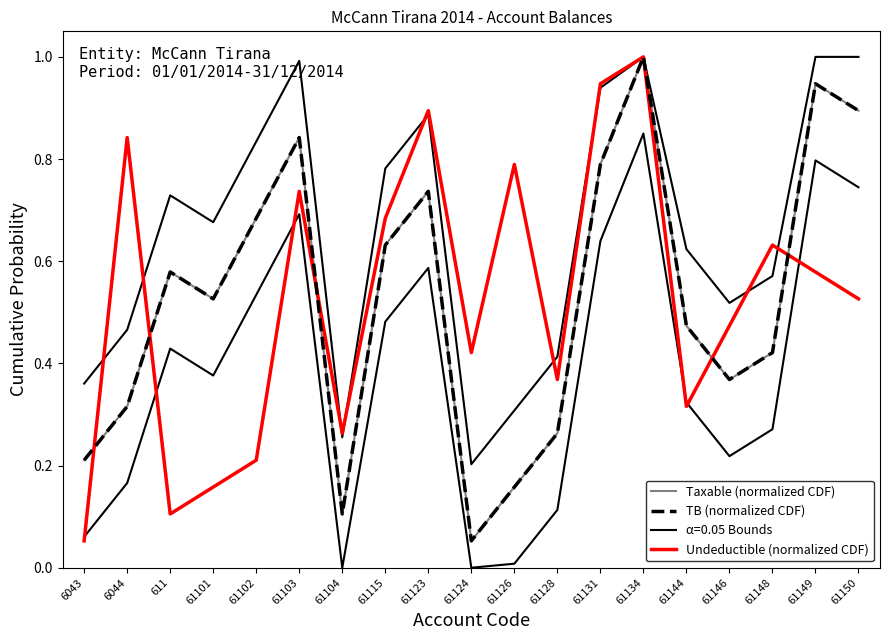

How many times do TB (normalized CDF) and Undeductible (normalized CDF) cross each other?

5